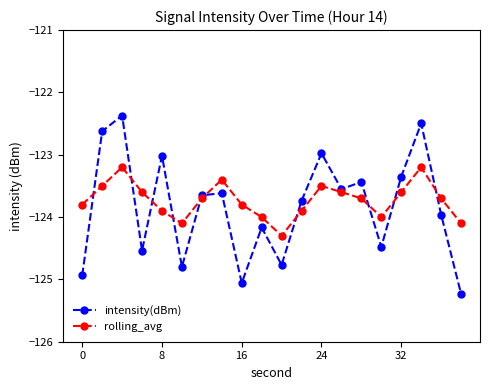

How many interior local valleys does the rolling_avg series have?

3